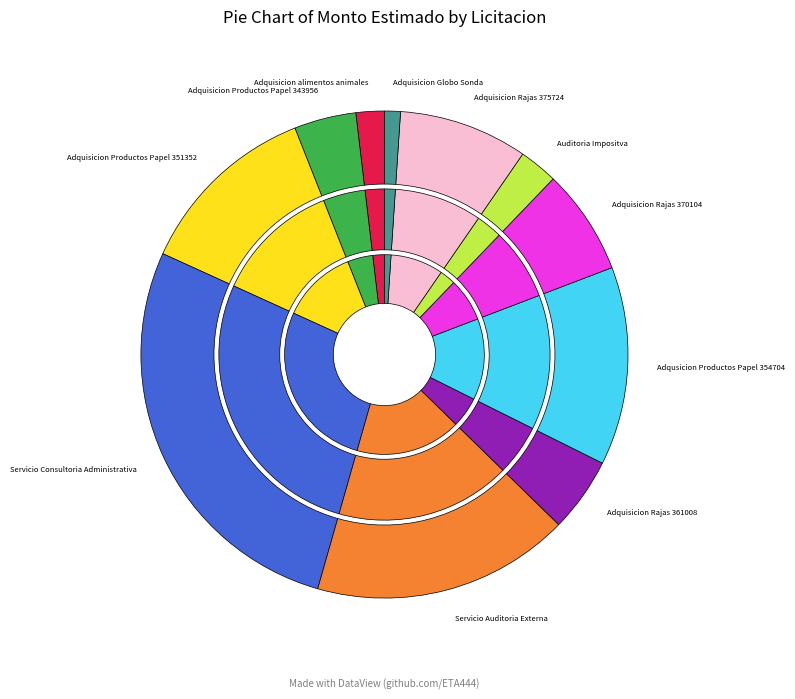

What percentage is the Servicio Auditoria Externa slice, to the nearest percent?

17%